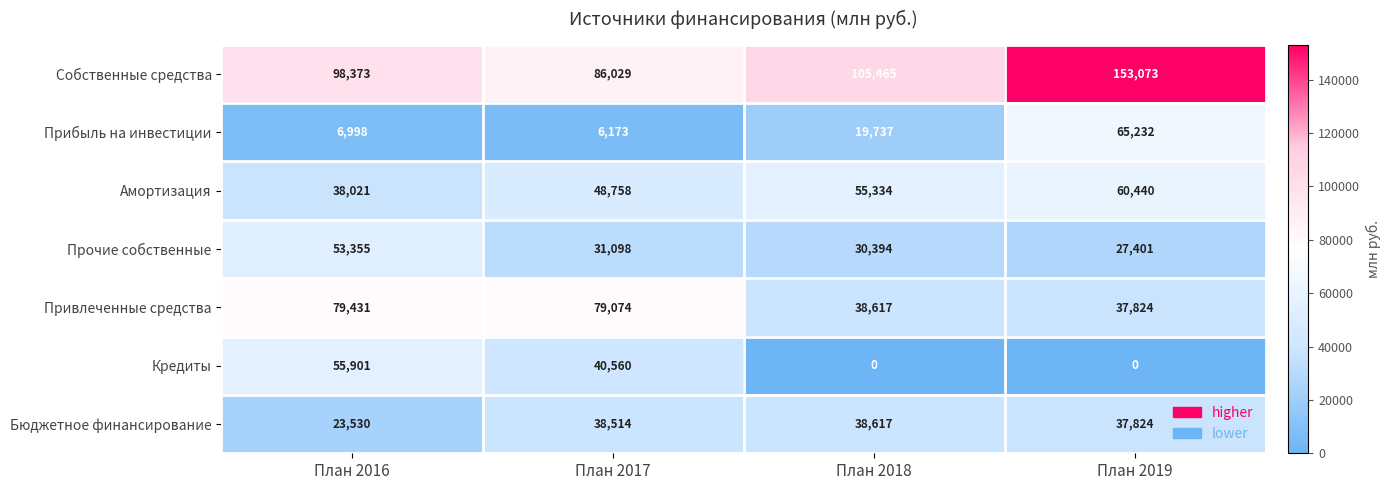

Reading left to right, what are all the values shown in this chart?

Собственные средства: План 2016=98373	План 2017=86029	План 2018=105465	План 2019=153073
Прибыль на инвестиции: План 2016=6998	План 2017=6173	План 2018=19737	План 2019=65232
Амортизация: План 2016=38021	План 2017=48758	План 2018=55334	План 2019=60440
Прочие собственные: План 2016=53355	План 2017=31098	План 2018=30394	План 2019=27401
Привлеченные средства: План 2016=79431	План 2017=79074	План 2018=38617	План 2019=37824
Кредиты: План 2016=55901	План 2017=40560	План 2018=0	План 2019=0
Бюджетное финансирование: План 2016=23530	План 2017=38514	План 2018=38617	План 2019=37824